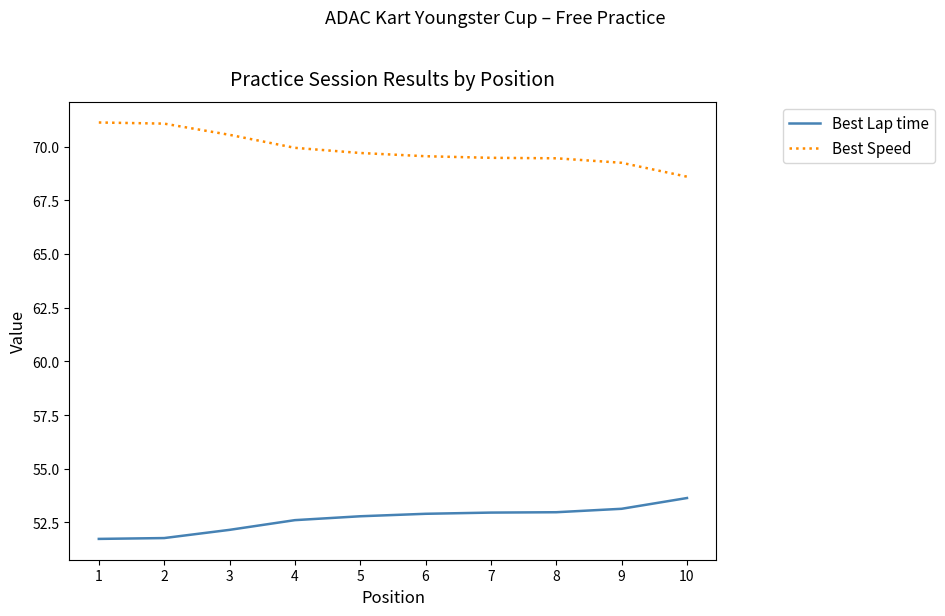

What is the greatest value displayed?

71.1